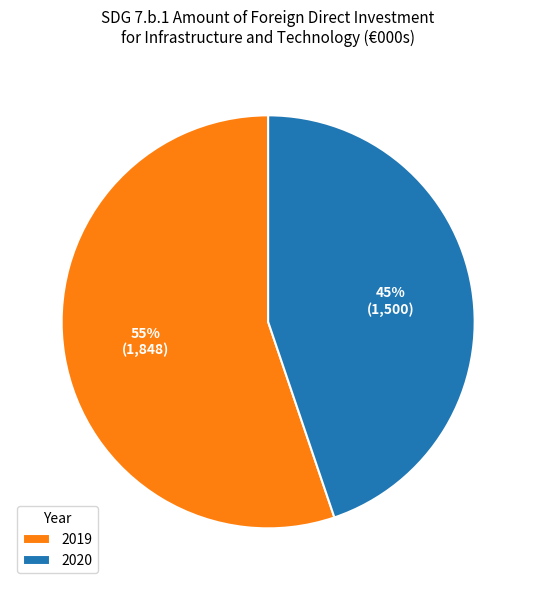

What is the smallest slice in the pie chart?

2020